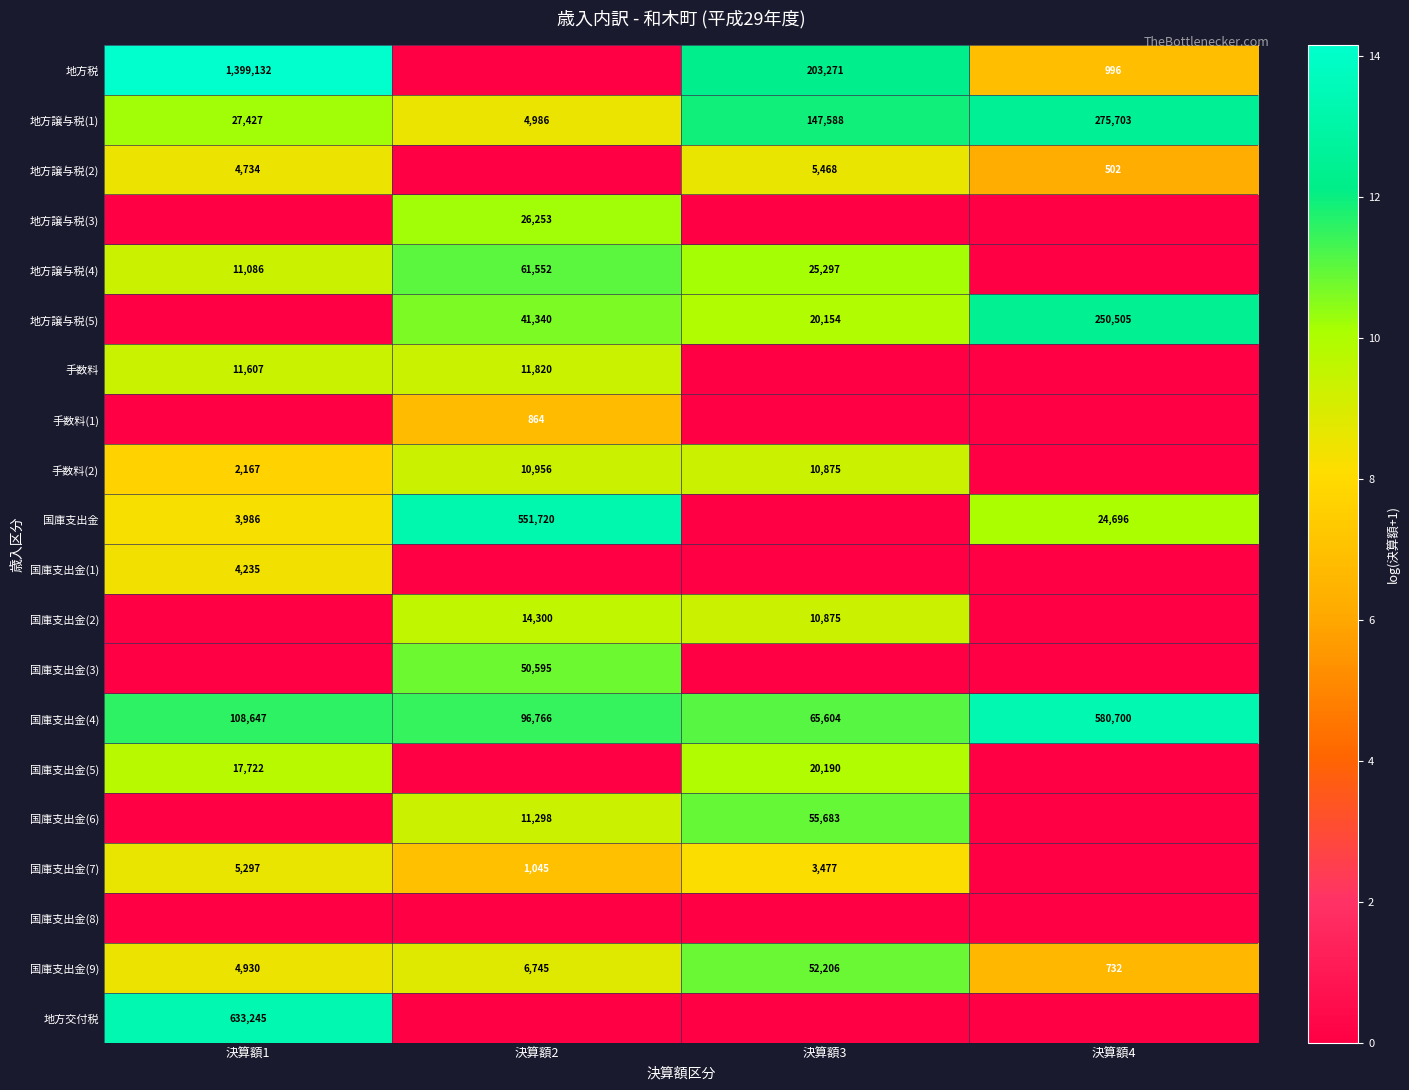

Is the value of 国庫支出金(4) at 決算額4 greater than the value of 国庫支出金(9) at 決算額2?

Yes